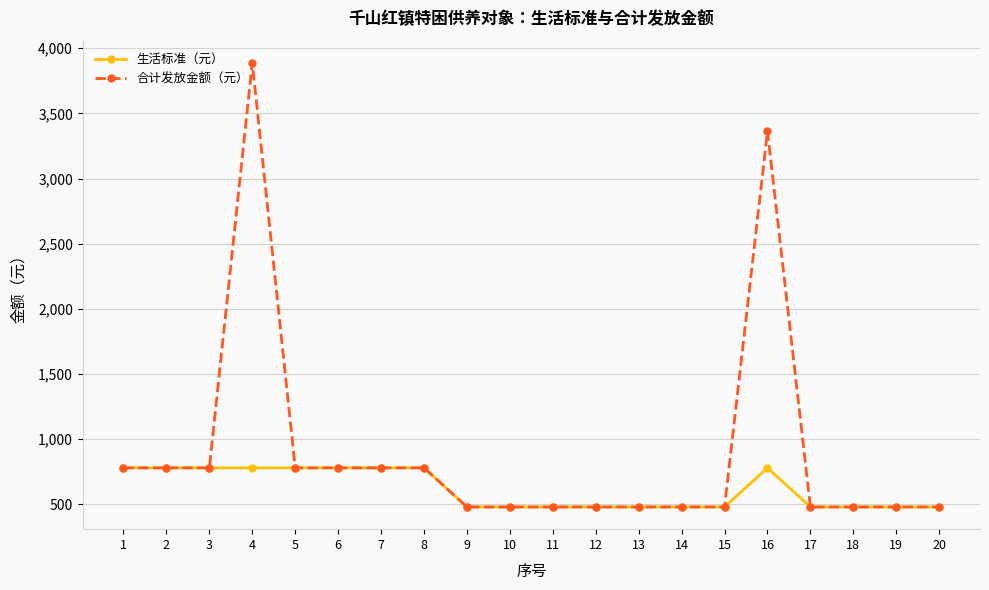

What is the smallest value displayed?

480